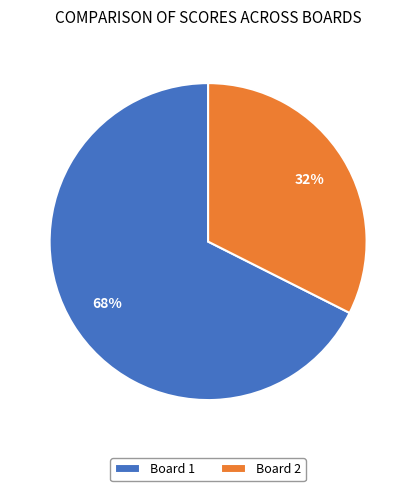

Count the number of slices in the pie.

2